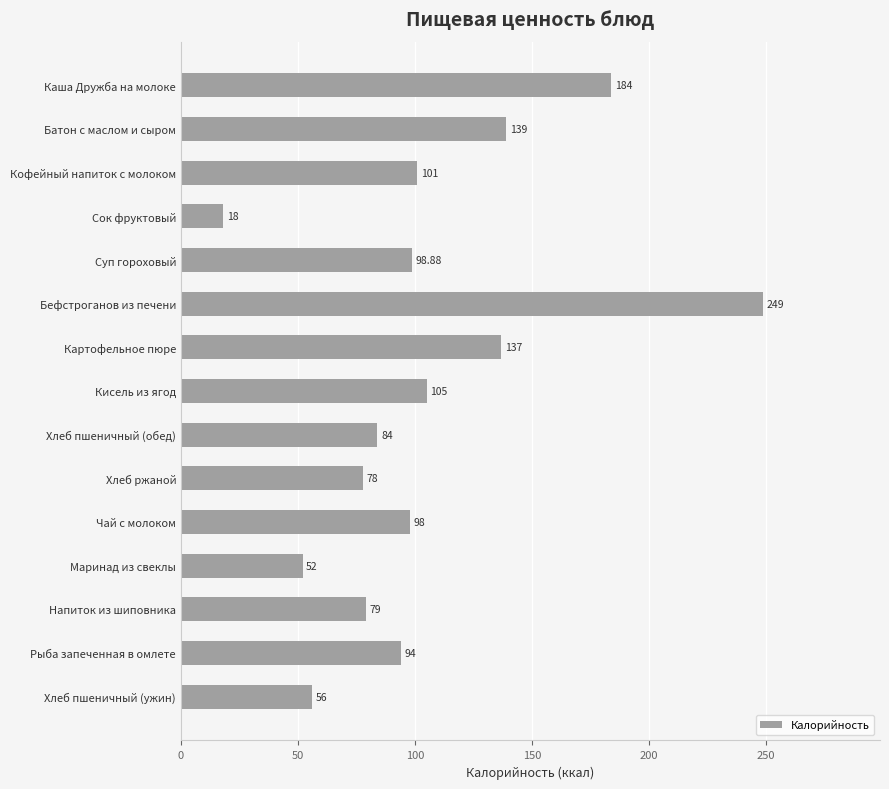

What is the label of the 6th bar from the top?

Бефстроганов из печени